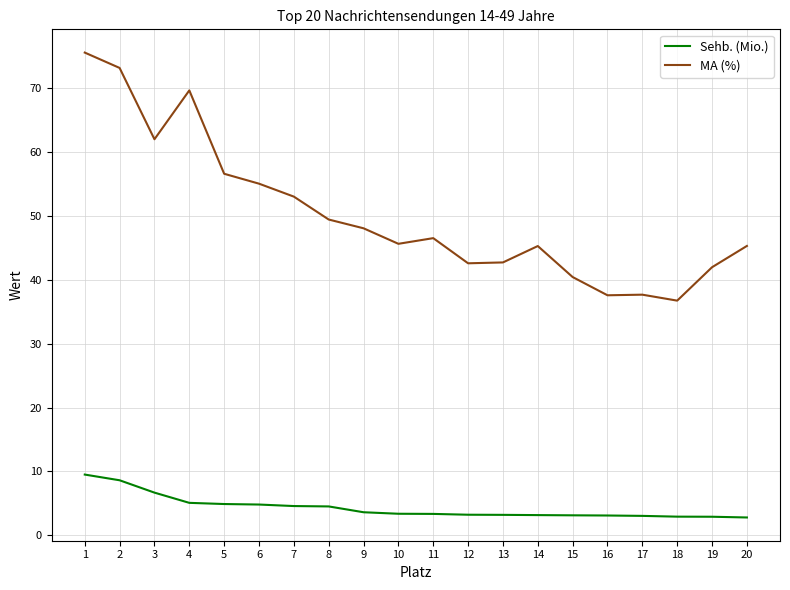

How many lines are shown in the chart?

2